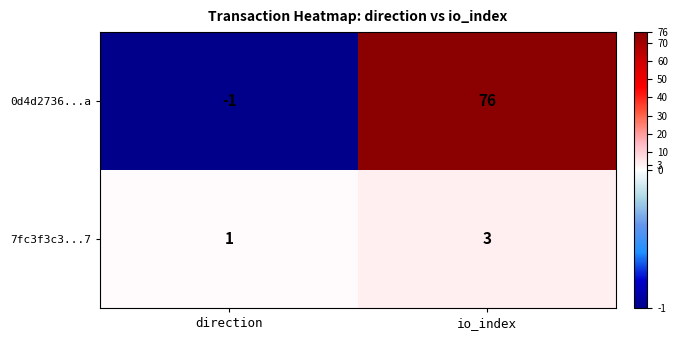

How many categories are shown in the chart?

2